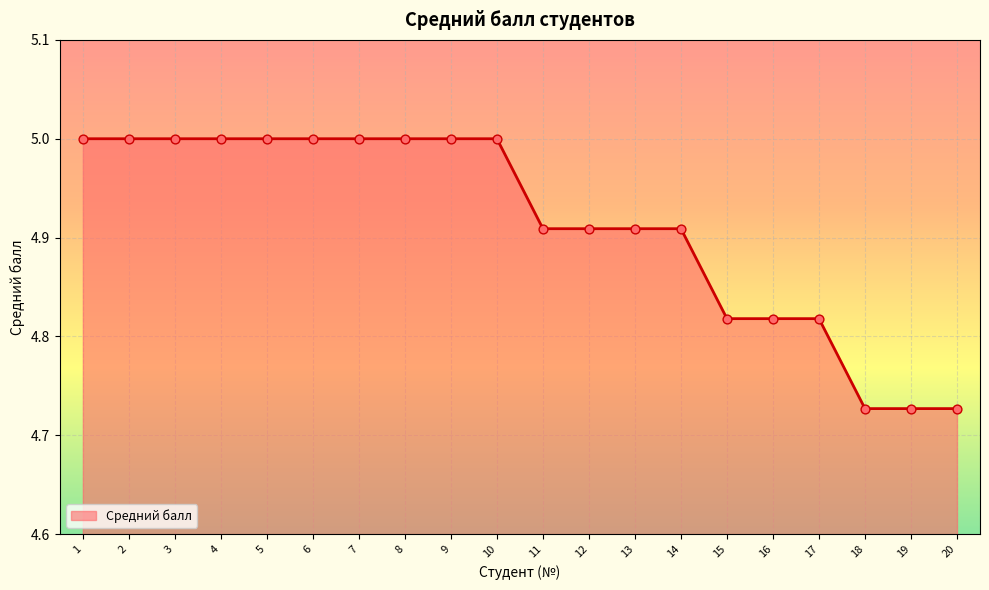

Approximately how many times larger is the value at 15 compared to 13?

1.0